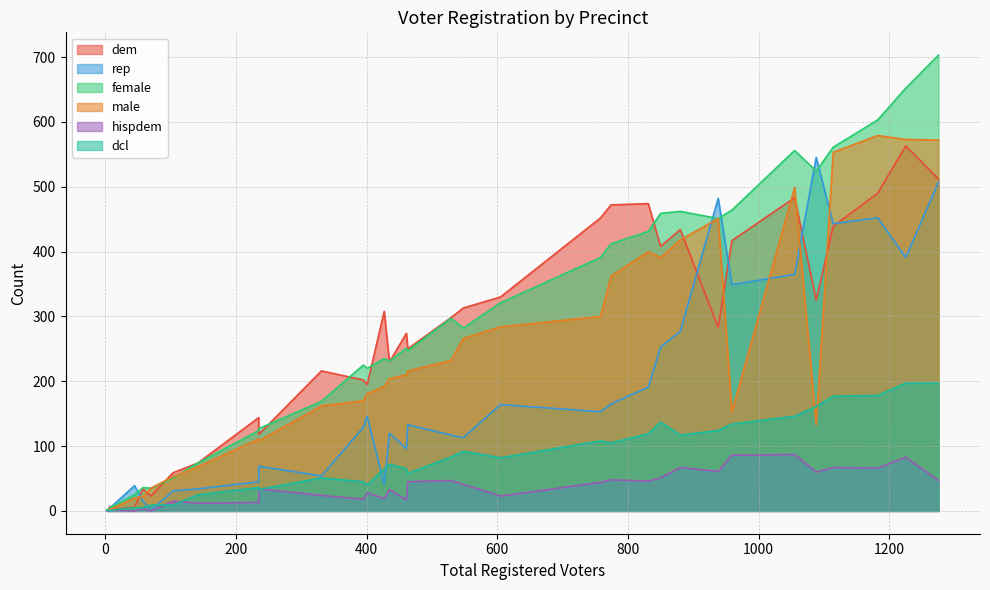

What is the label of the 22nd point from the right?

331